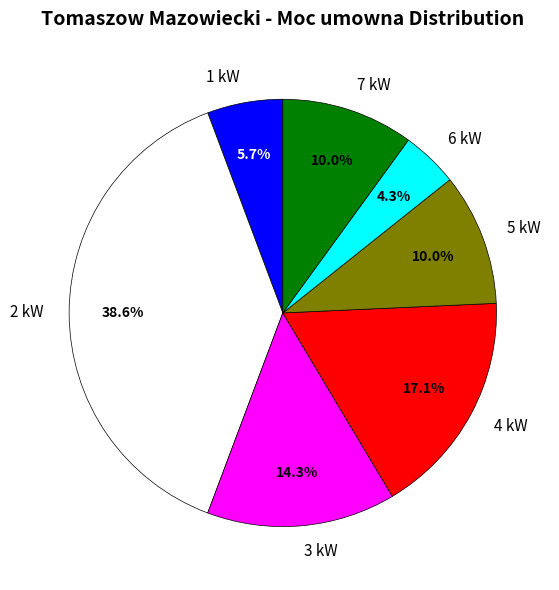

Between 5 kW and 3 kW, which is larger?

3 kW